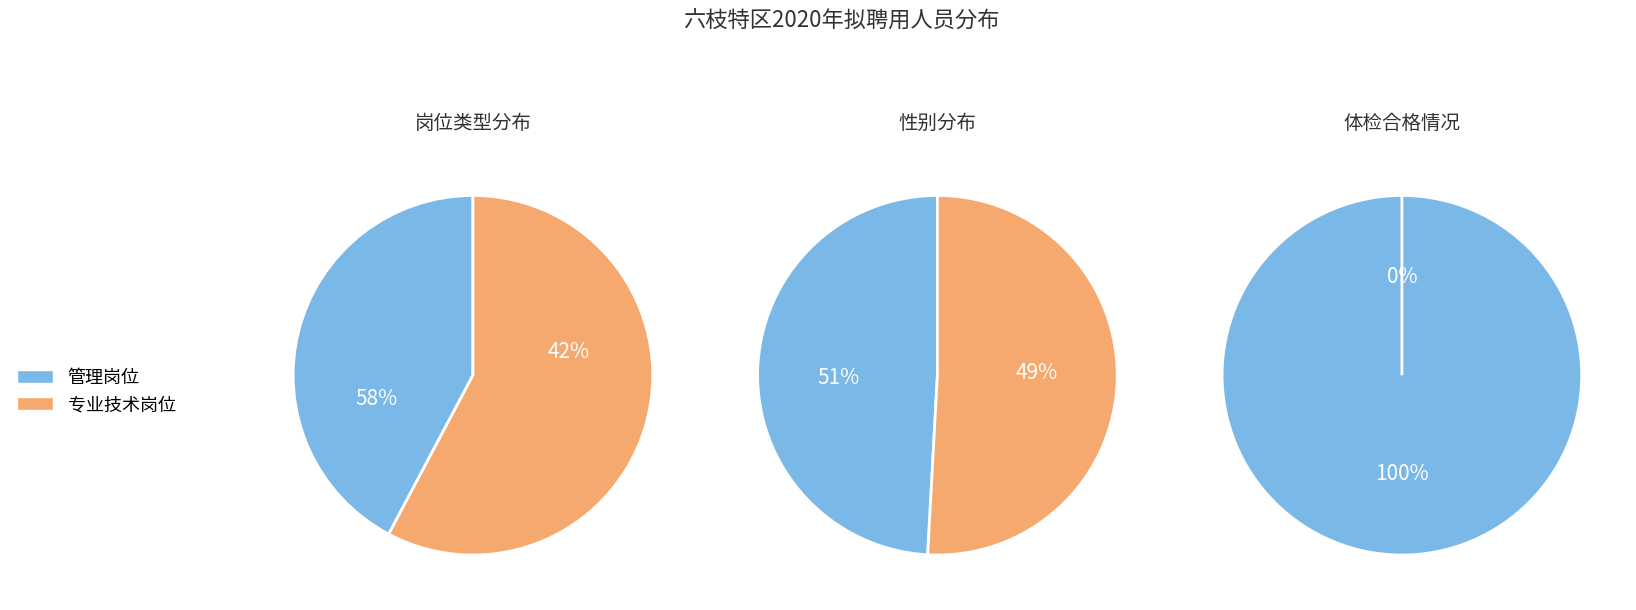

The 10 slice represents 15% of the pie. True or false?

False